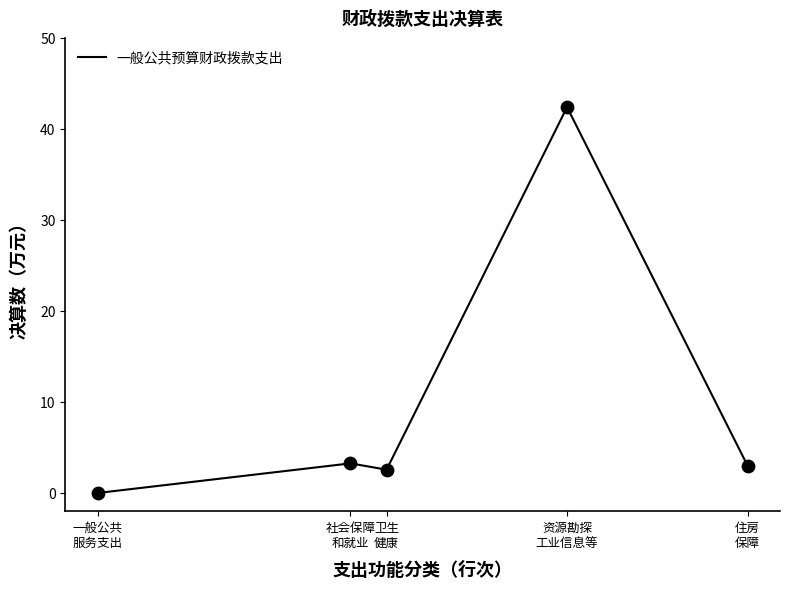

What is the change in value from 资源勘探
工业信息等 to 住房
保障?

-39.4